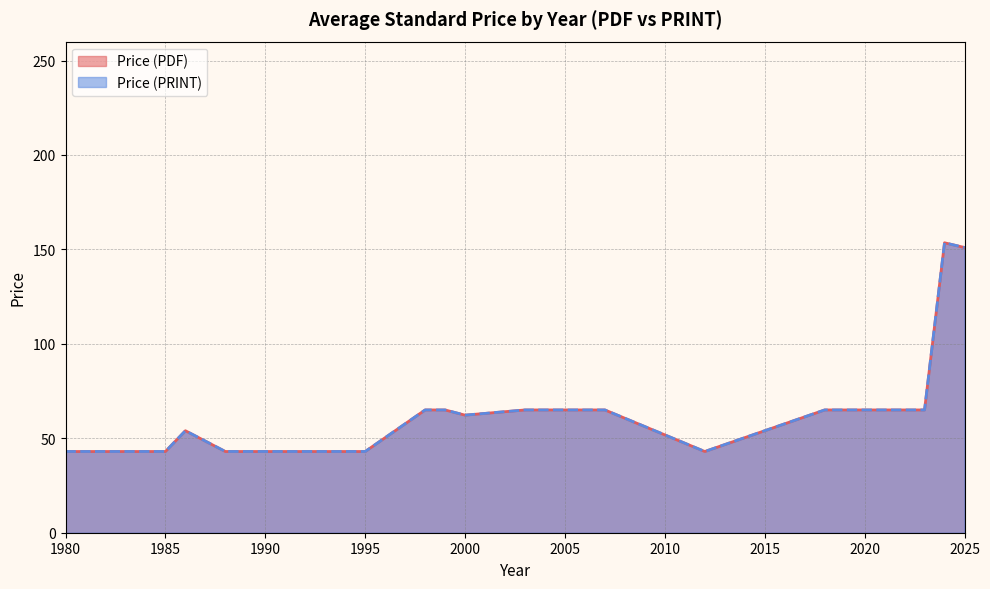

List the series in order of their peak value, lowest first.

Price (PDF), Price (PRINT)